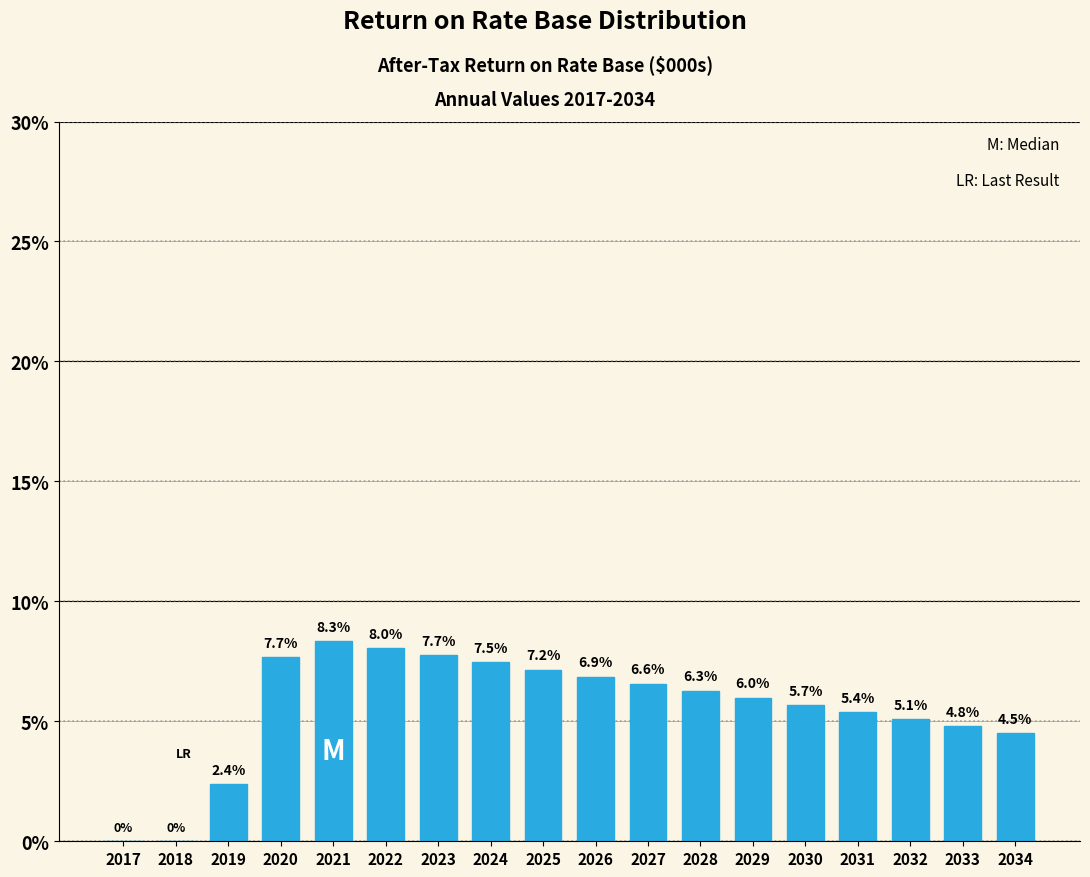

Reading right to left, list all the values displayed in this chart.

2034=4.5	2033=4.8	2032=5.1	2031=5.4	2030=5.7	2029=6.0	2028=6.3	2027=6.6	2026=6.9	2025=7.2	2024=7.5	2023=7.7	2022=8.0	2021=8.3	2020=7.7	2019=2.4	2018=0.0	2017=0.0